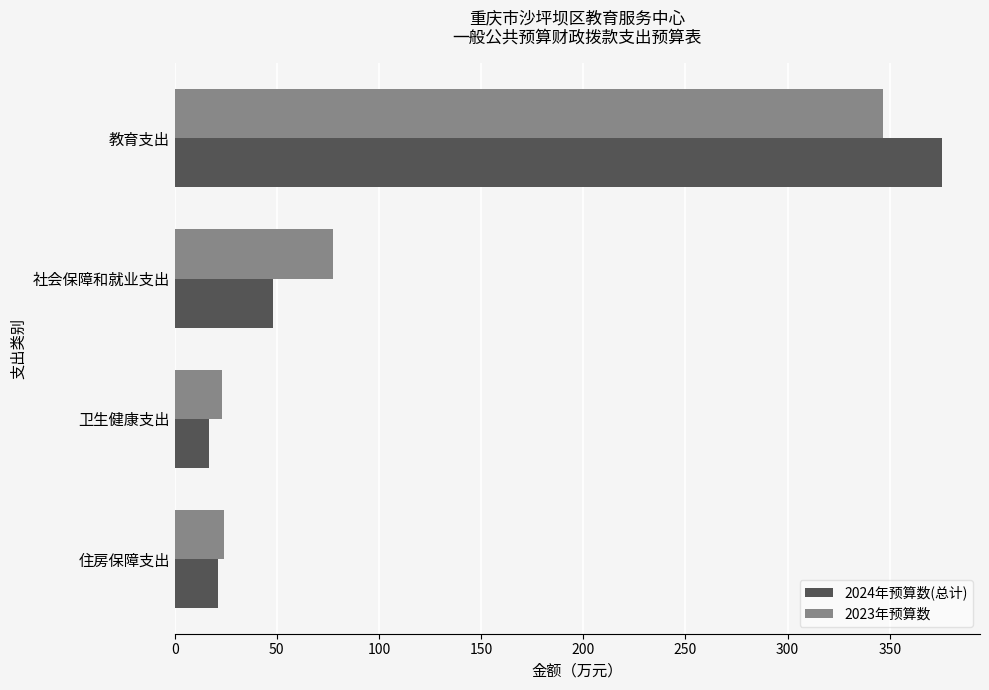

What is the total value across all series at 住房保障支出?

45.5